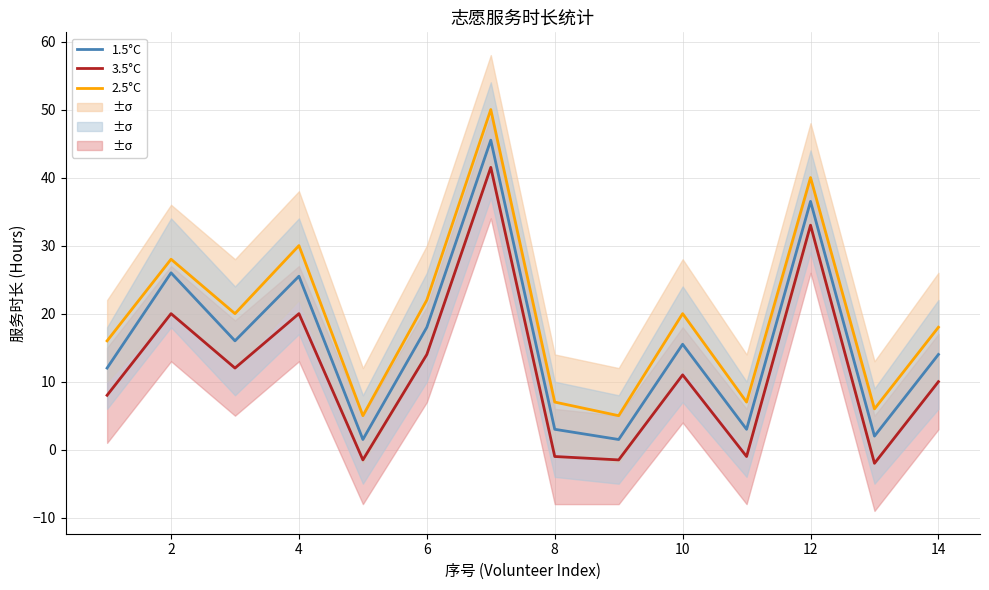

True or false: 2.5°C and 1.5°C cross at least once.

False